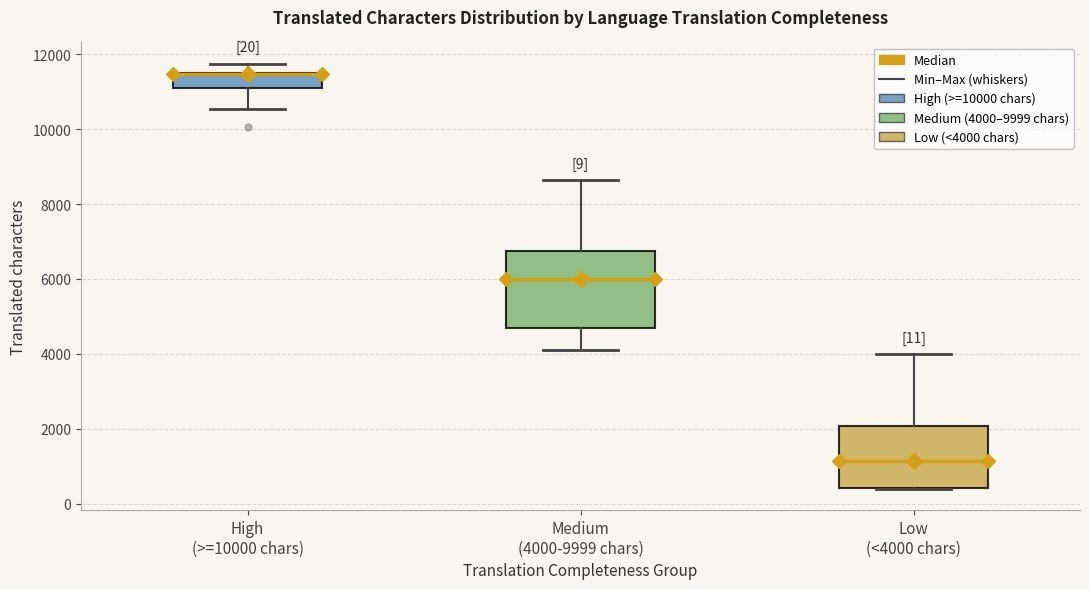

Comparing the boxes themselves (not the whiskers), which one is the tallest?

Medium (4000-9999 chars)